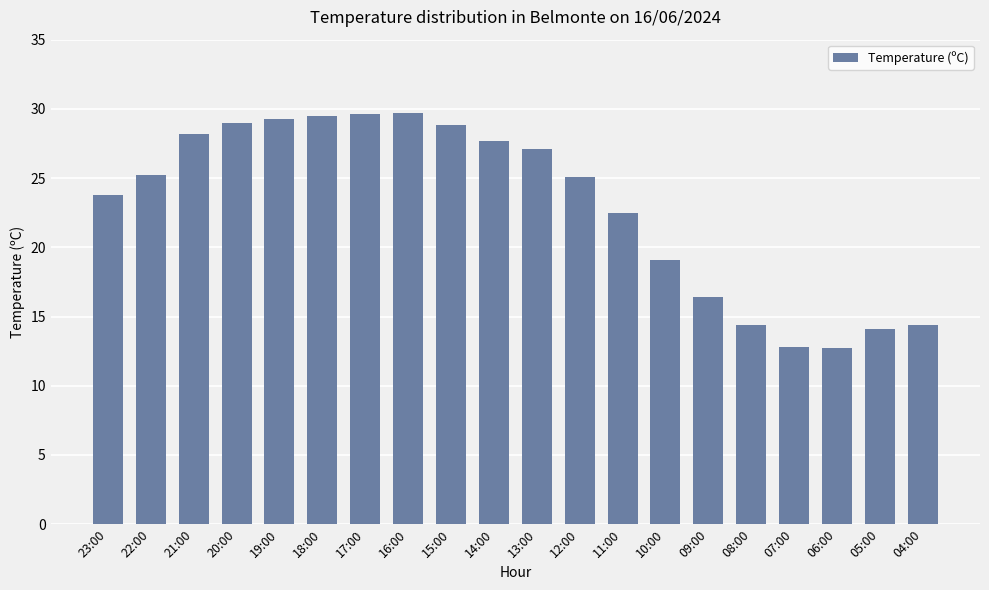

What is the difference between the maximum and minimum values?

17.0